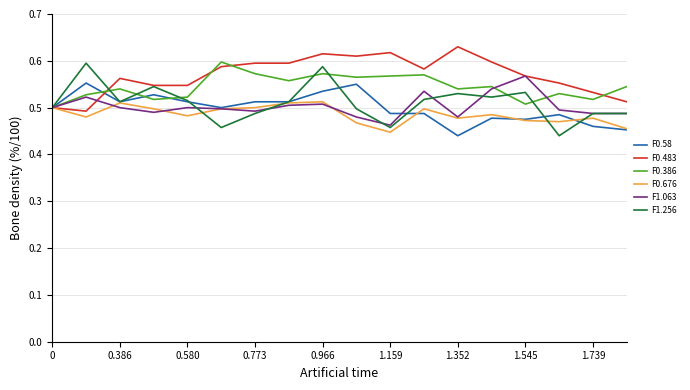

Reading left to right, extract all data points from this chart.

F0.58: 0.5	0.6	0.5	0.5	0.5	0.5	0.5	0.5	0.5	0.5	0.5	0.5	0.4	0.5	0.5	0.5	0.5	0.5
F0.483: 0.5	0.5	0.6	0.5	0.5	0.6	0.6	0.6	0.6	0.6	0.6	0.6	0.6	0.6	0.6	0.6	0.5	0.5
F0.386: 0.5	0.5	0.5	0.5	0.5	0.6	0.6	0.6	0.6	0.6	0.6	0.6	0.5	0.5	0.5	0.5	0.5	0.5
F0.676: 0.5	0.5	0.5	0.5	0.5	0.5	0.5	0.5	0.5	0.5	0.4	0.5	0.5	0.5	0.5	0.5	0.5	0.5
F1.063: 0.5	0.5	0.5	0.5	0.5	0.5	0.5	0.5	0.5	0.5	0.5	0.5	0.5	0.5	0.6	0.5	0.5	0.5
F1.256: 0.5	0.6	0.5	0.5	0.5	0.5	0.5	0.5	0.6	0.5	0.5	0.5	0.5	0.5	0.5	0.4	0.5	0.5